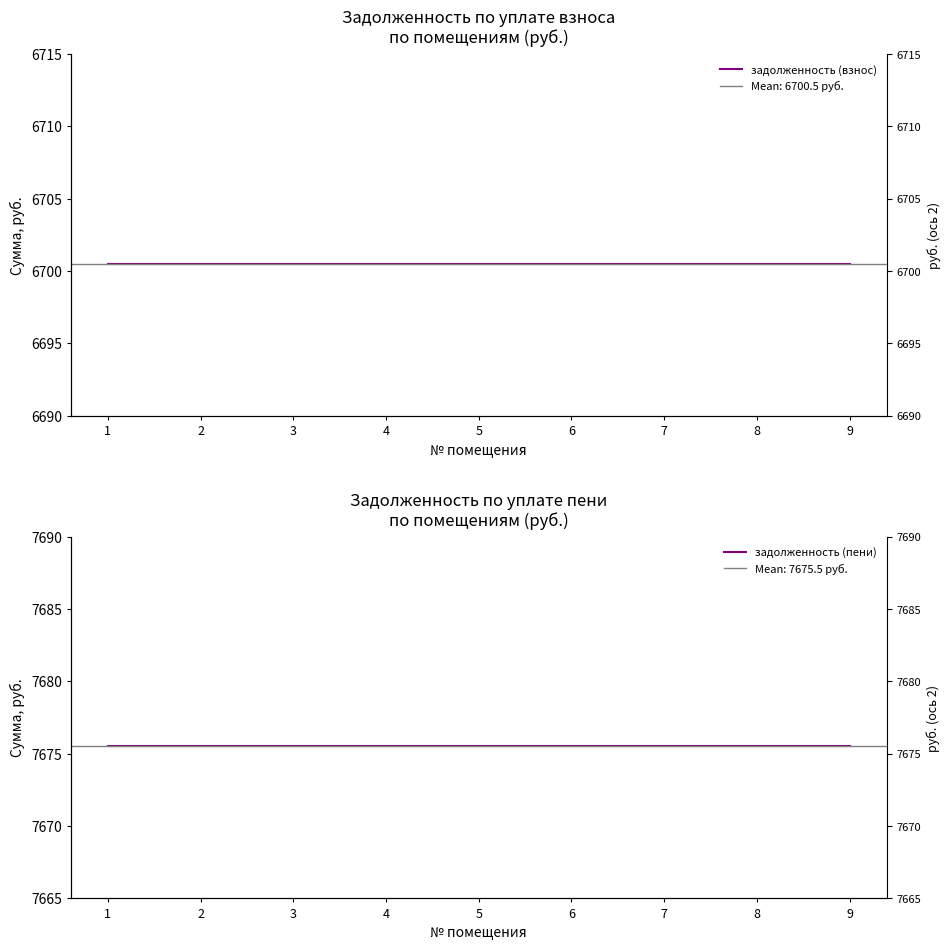

What is the value of the задолженность (пени) point at the 4th from the left?

7675.5